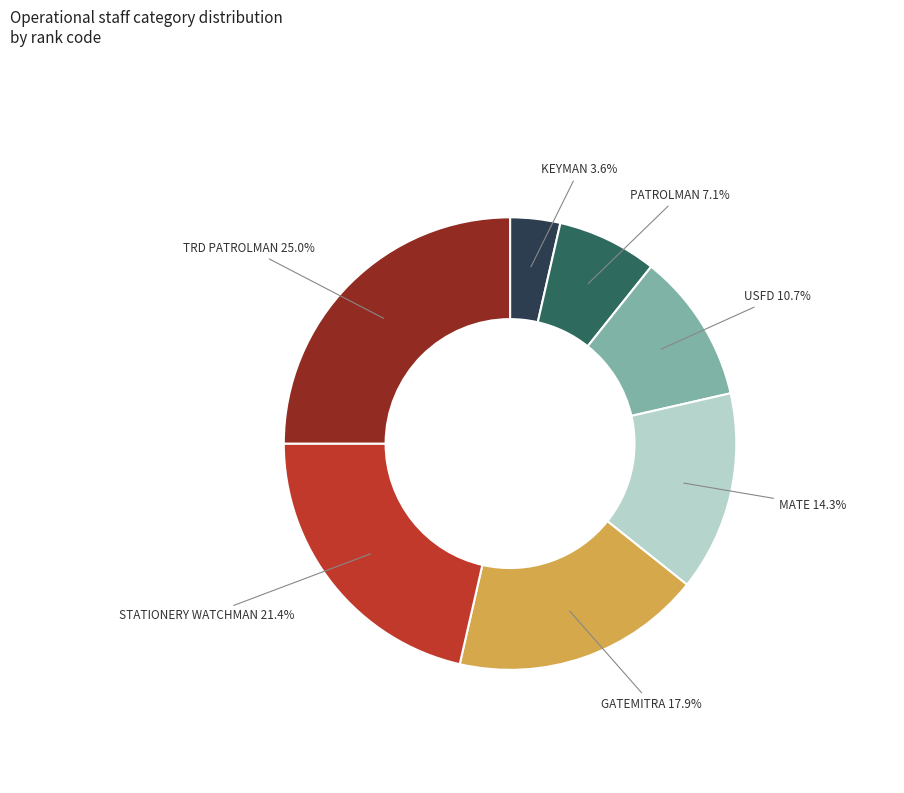

Is it true that STATIONERY WATCHMAN is 21% of the pie?

True